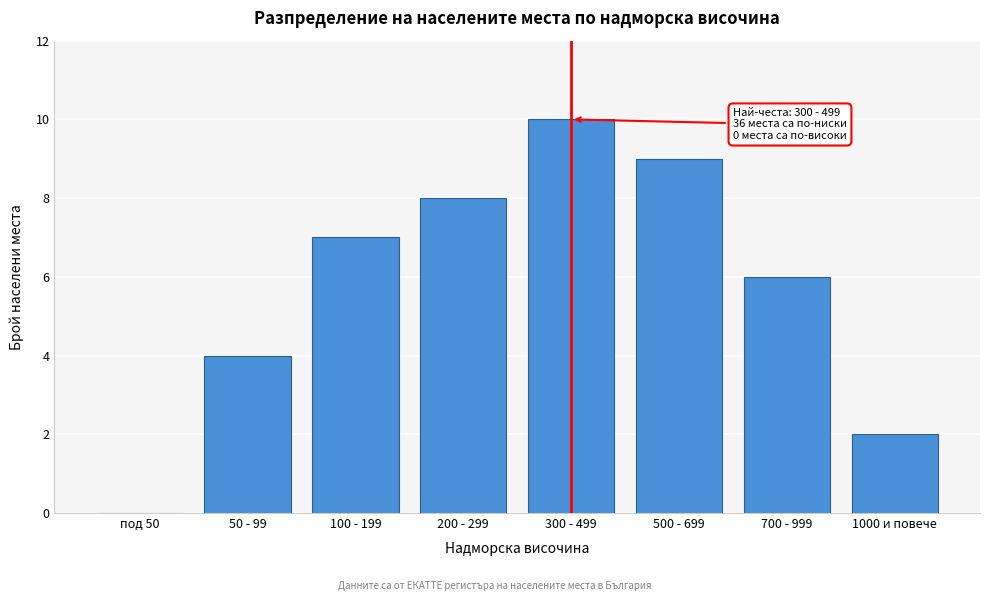

Reading left to right, what are all the values shown in this chart?

под 50=0	50 - 99=4	100 - 199=7	200 - 299=8	300 - 499=10	500 - 699=9	700 - 999=6	1000 и повече=2